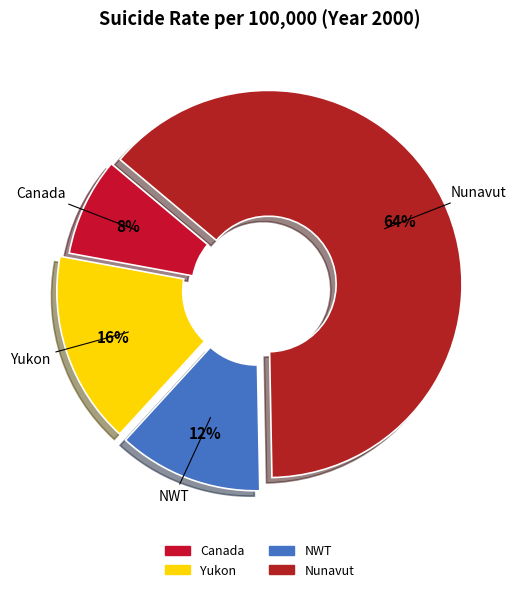

Which category has the biggest portion of the pie?

Nunavut